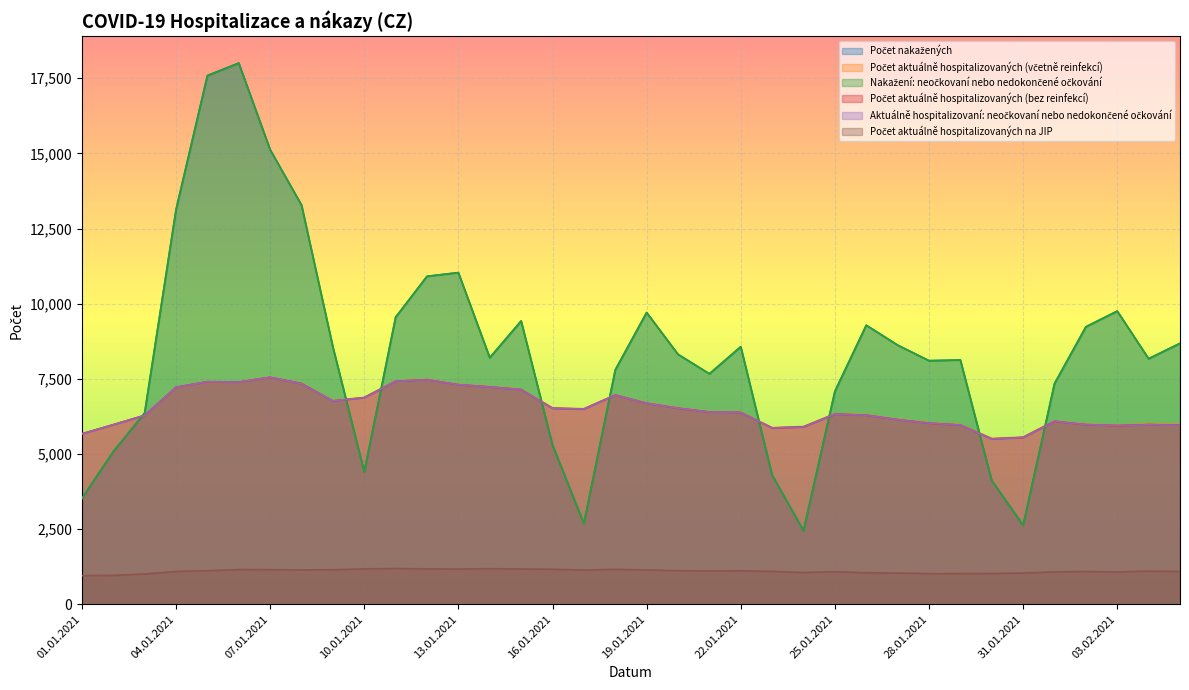

What are all the series names shown in the legend?

Počet nakažených, Počet aktuálně hospitalizovaných (včetně reinfekcí), Nakažení: neočkovaní nebo nedokončené očkování, Počet aktuálně hospitalizovaných (bez reinfekcí), Aktuálně hospitalizovaní: neočkovaní nebo nedokončené očkování, Počet aktuálně hospitalizovaných na JIP